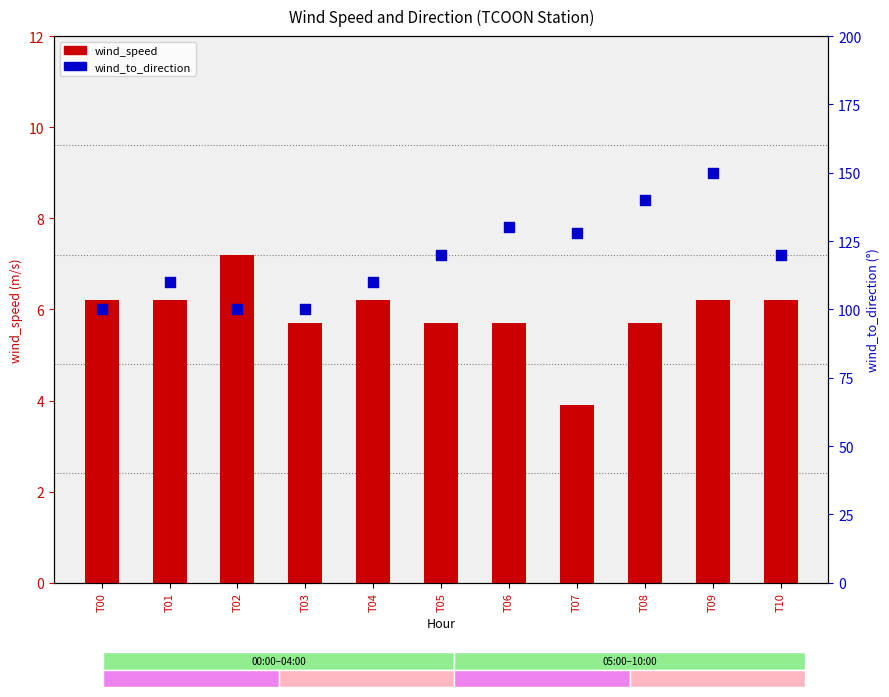

What are all the series names shown in the legend?

wind_speed, wind_to_direction